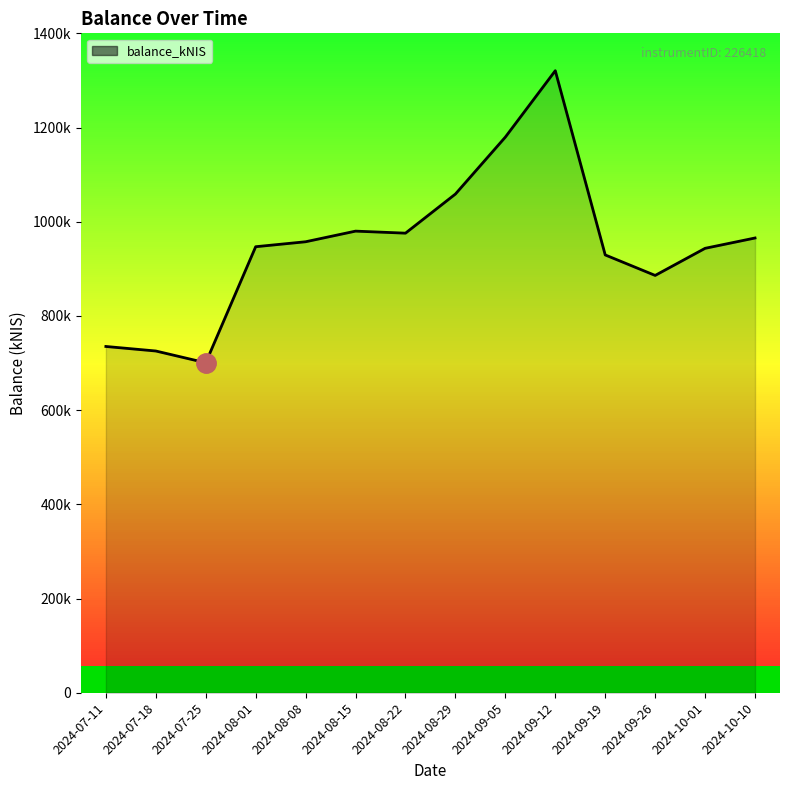

What is the difference between the values at 2024-09-26 and 2024-08-01?

60950.2